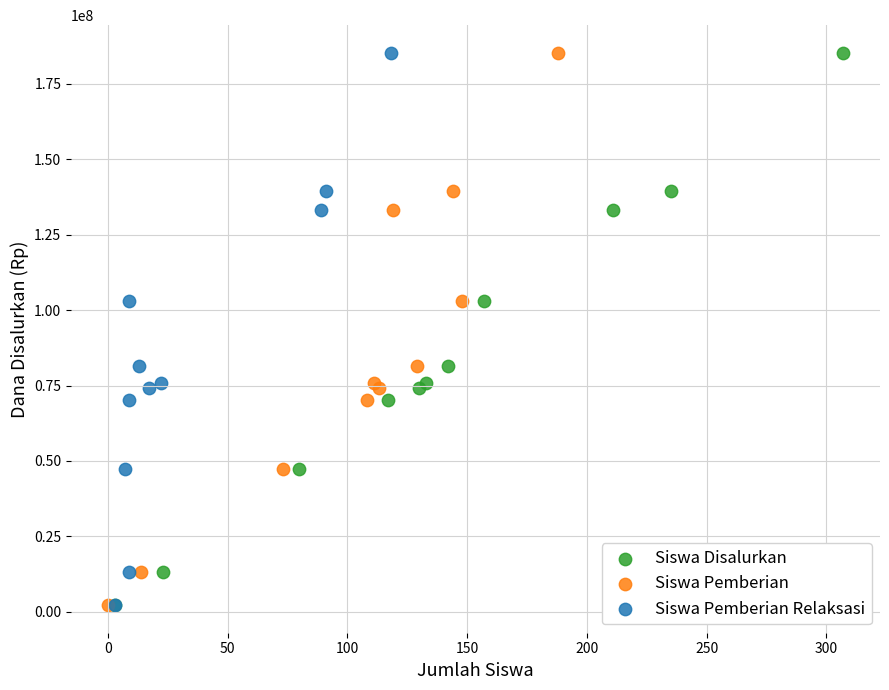

What are all the series names shown in the legend?

Siswa Disalurkan, Siswa Pemberian, Siswa Pemberian Relaksasi